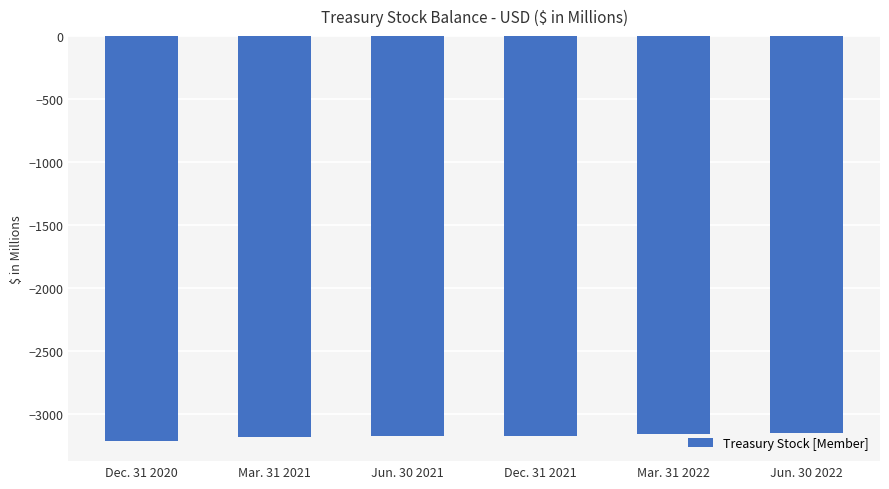

The value at Mar. 31 2022 is -1215. True or false?

False